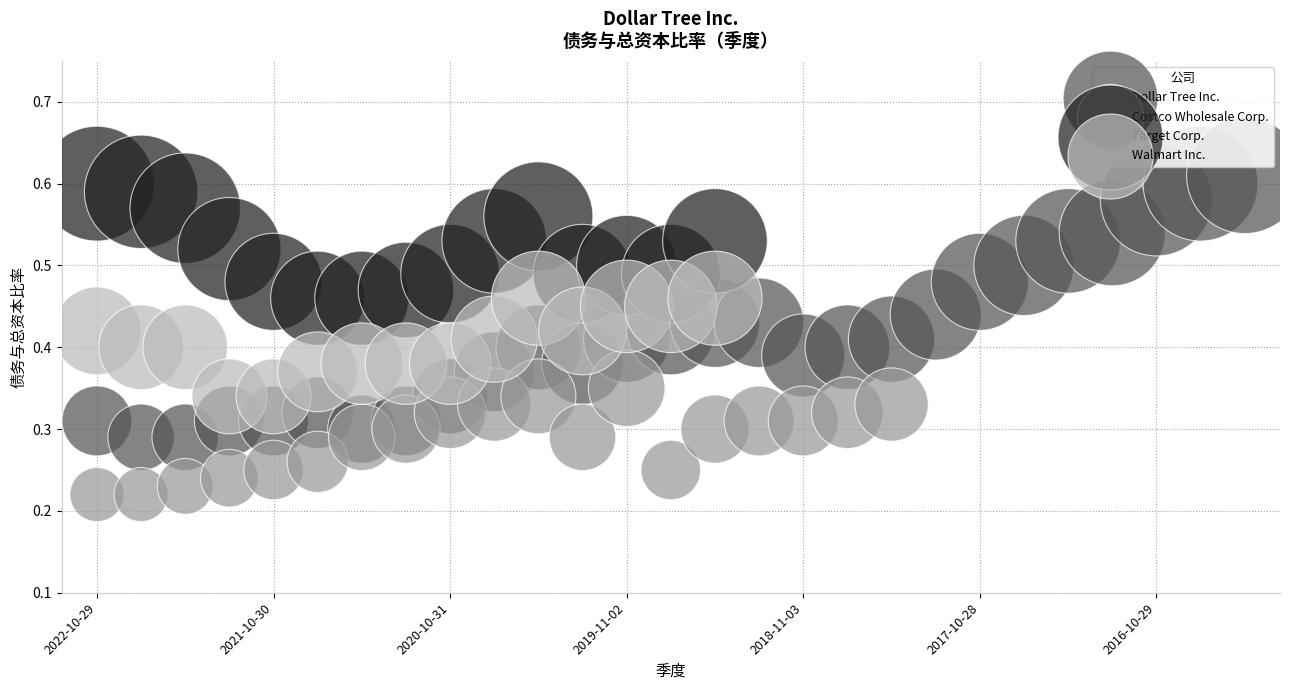

Which series has the widest spread of Y values?

Dollar Tree Inc.